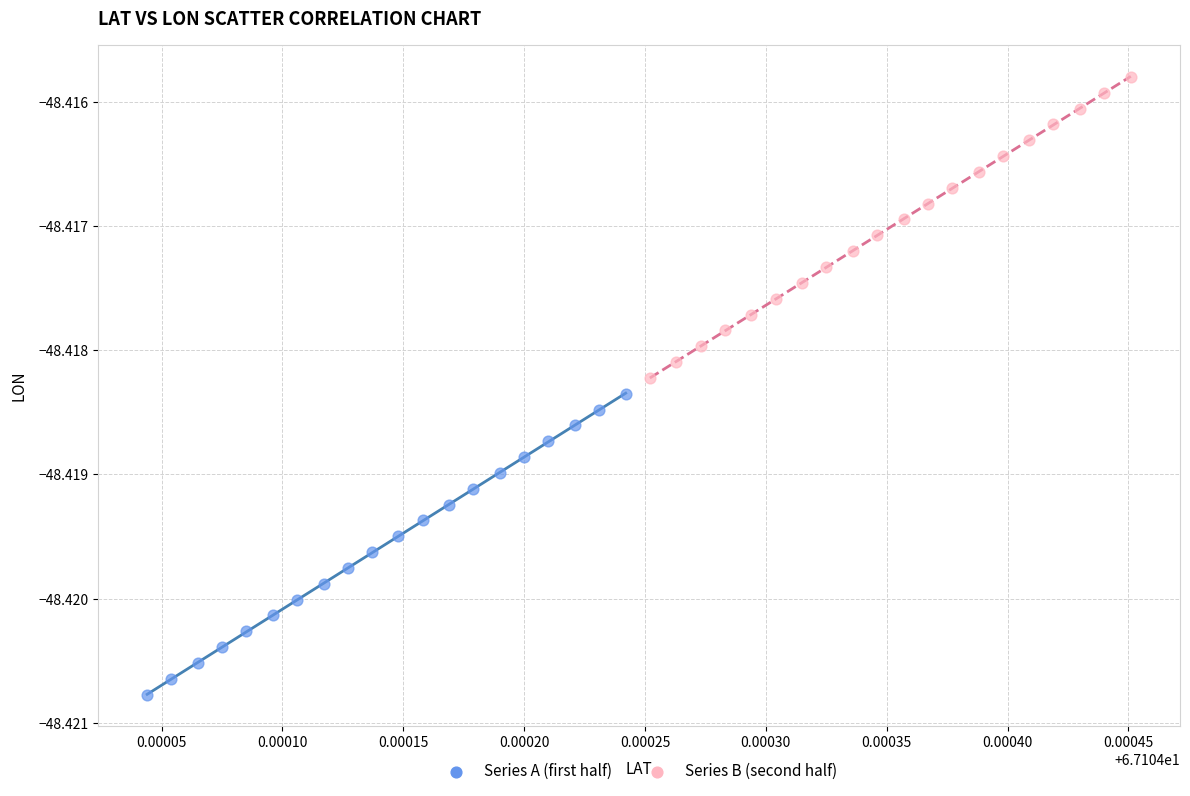

What are all the series names shown in the legend?

Series A (first half), Series B (second half)